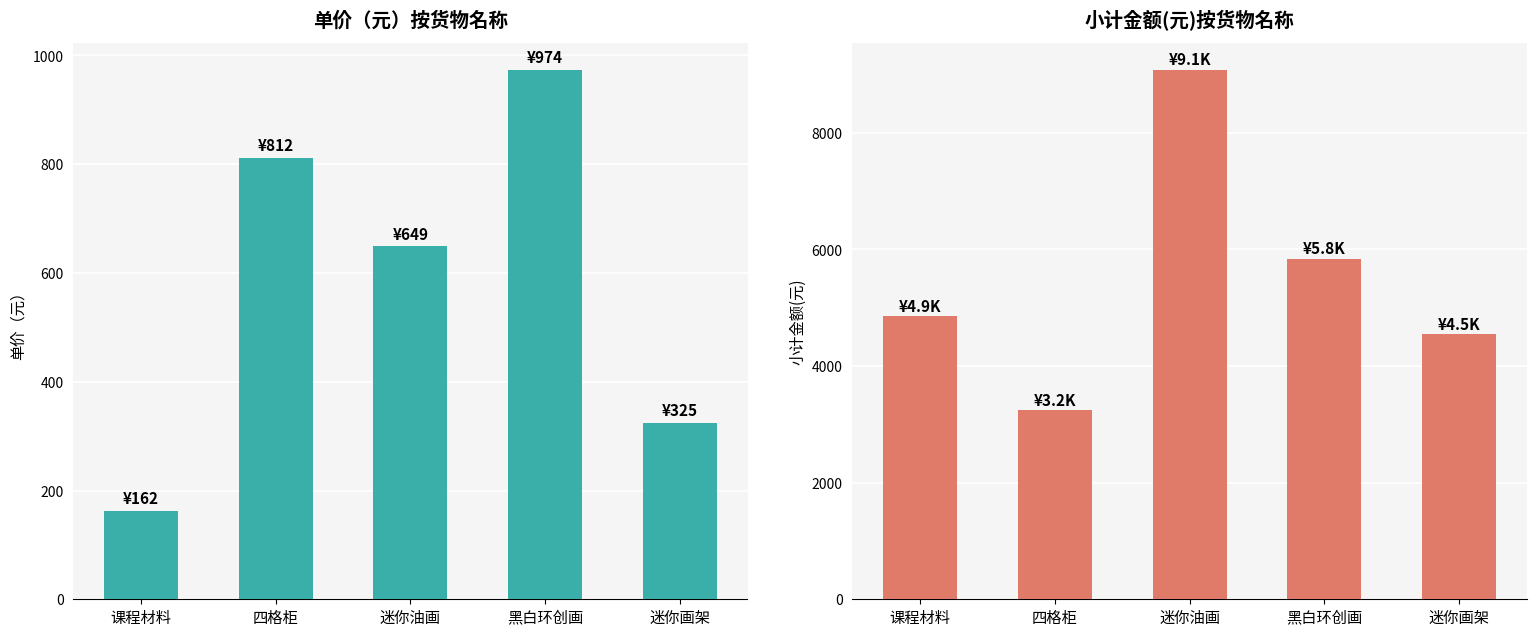

List the series in order of their overall mean, lowest first.

单价（元）, 小计金额(元)